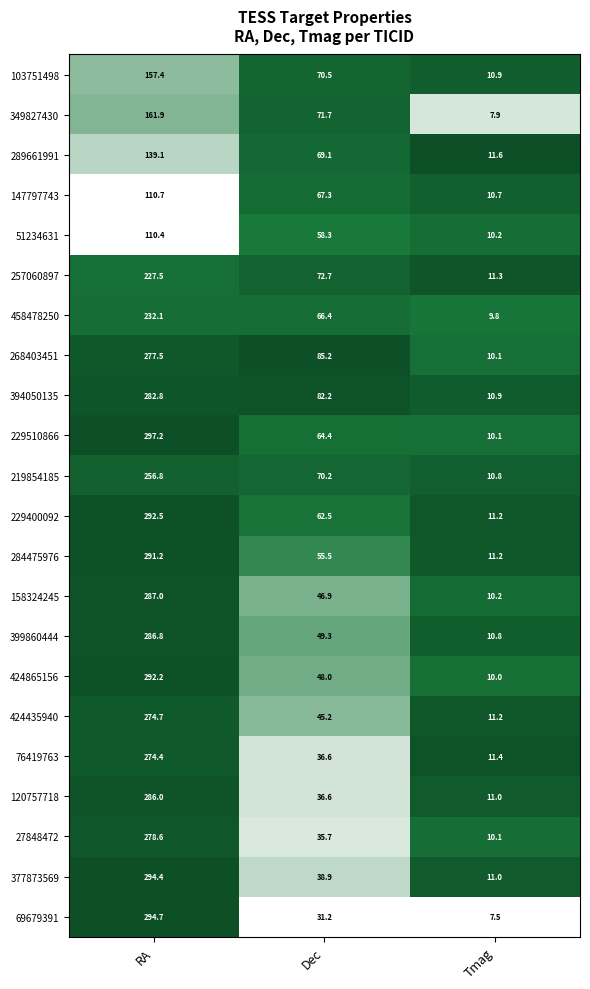

What is the maximum value for 76419763?

274.4